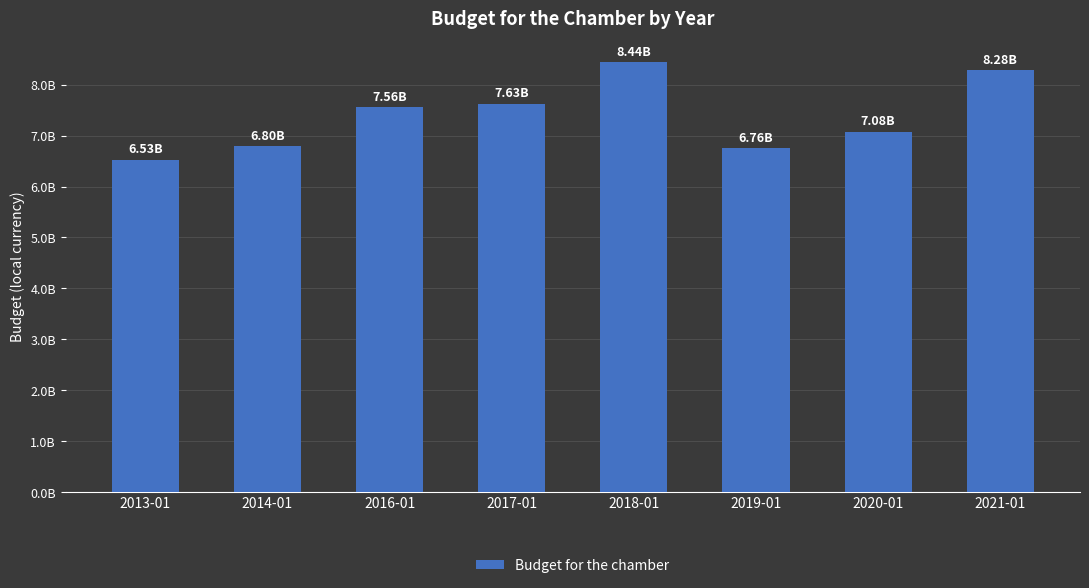

What is the label of the 1st bar from the right?

2021-01